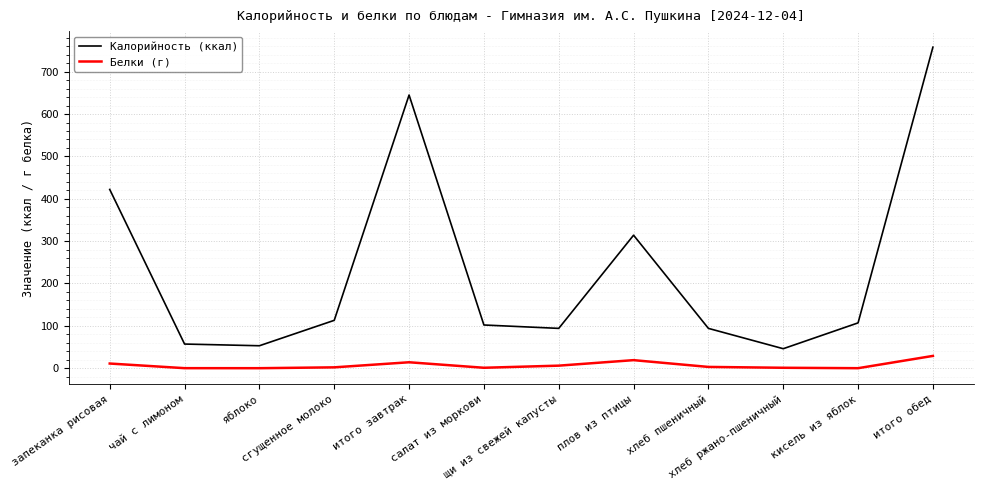

What is the difference between the maximum and minimum values in the Белки (г) series?

29.0